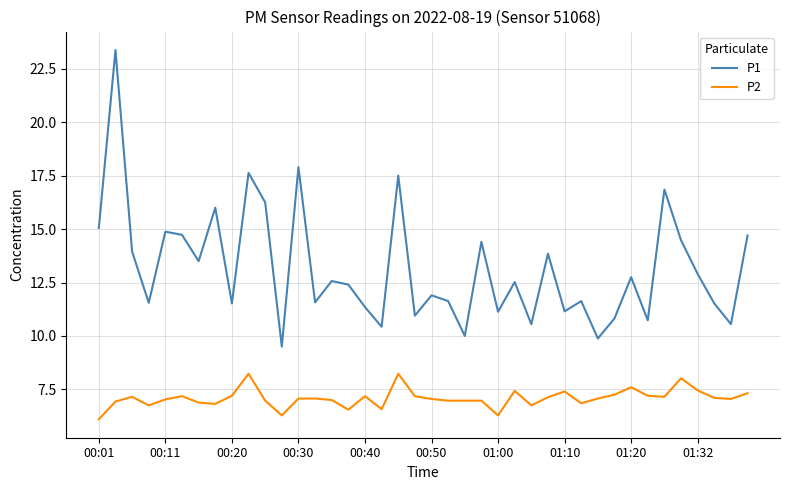

What is the minimum value for P2?

6.1